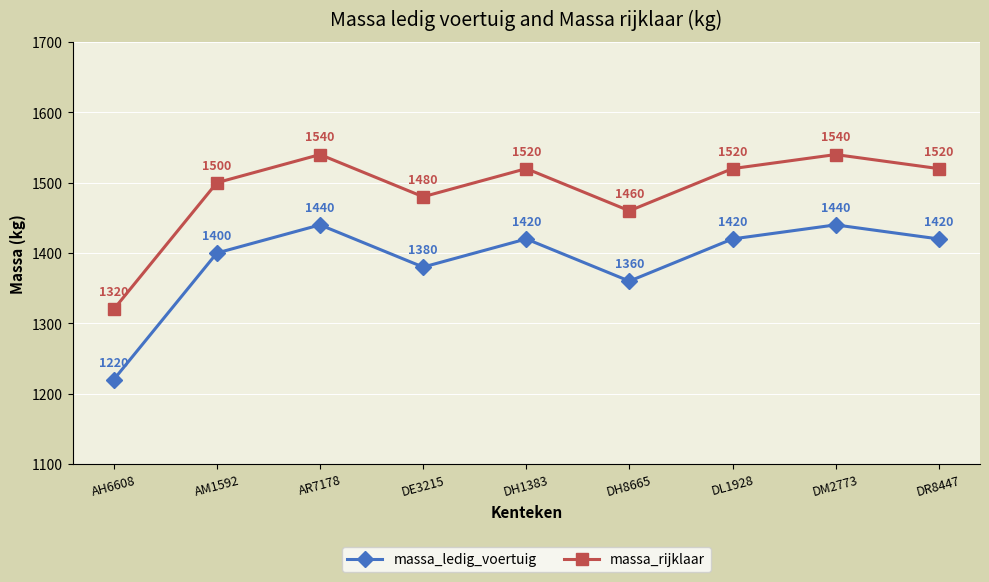

The value of massa_rijklaar at DL1928 is 784. True or false?

False